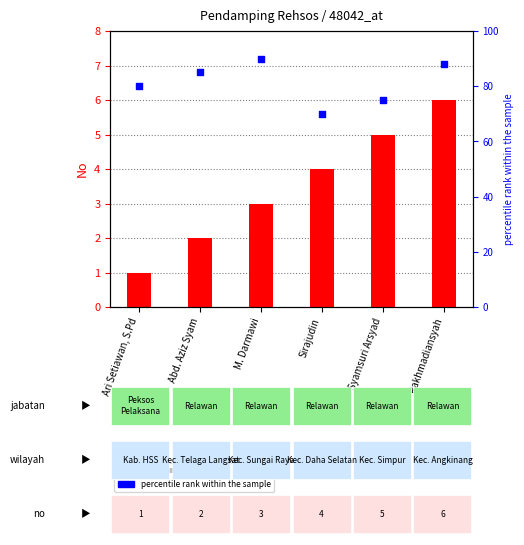

Which series reaches the minimum Y coordinate?

No (count)